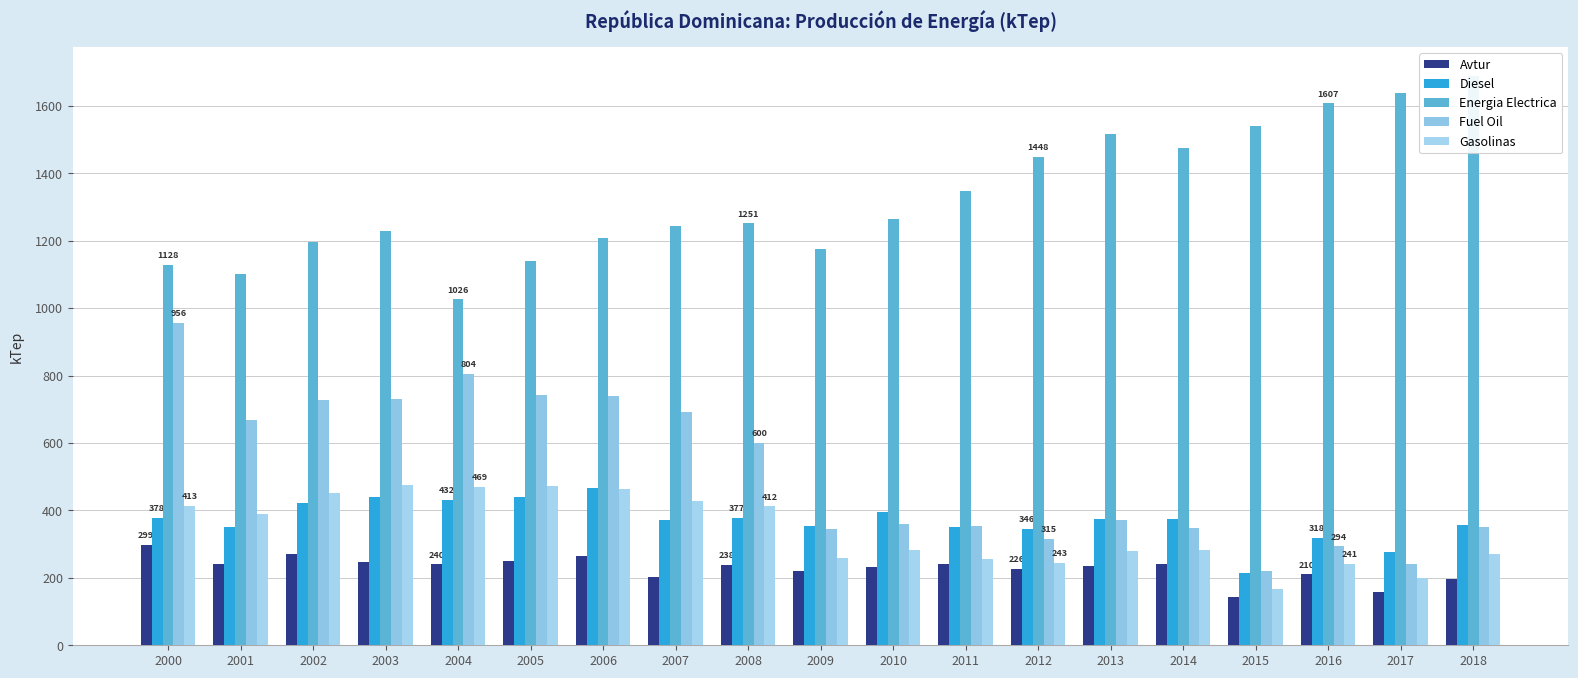

True or false: Avtur has a value of 65.1 at 2008.

False